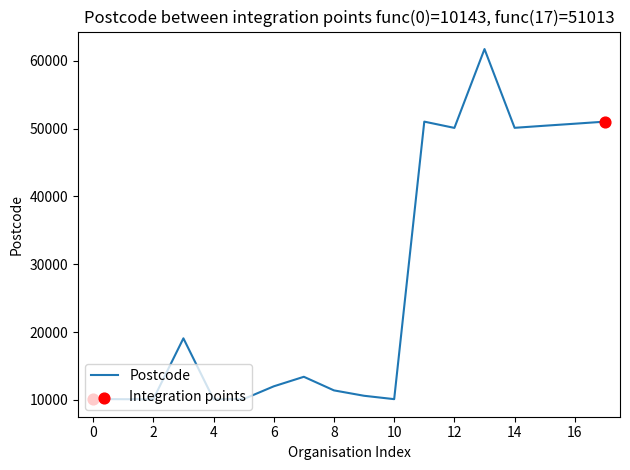

What is the greatest value displayed?

61707